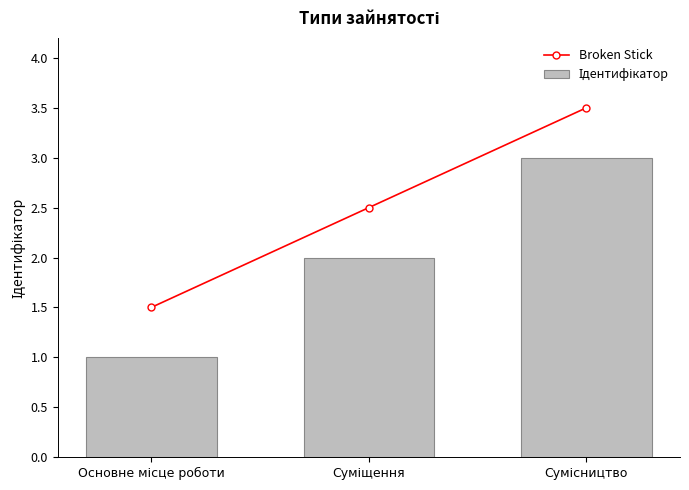

The value of Broken Stick at Сумісництво is 3.5. True or false?

True